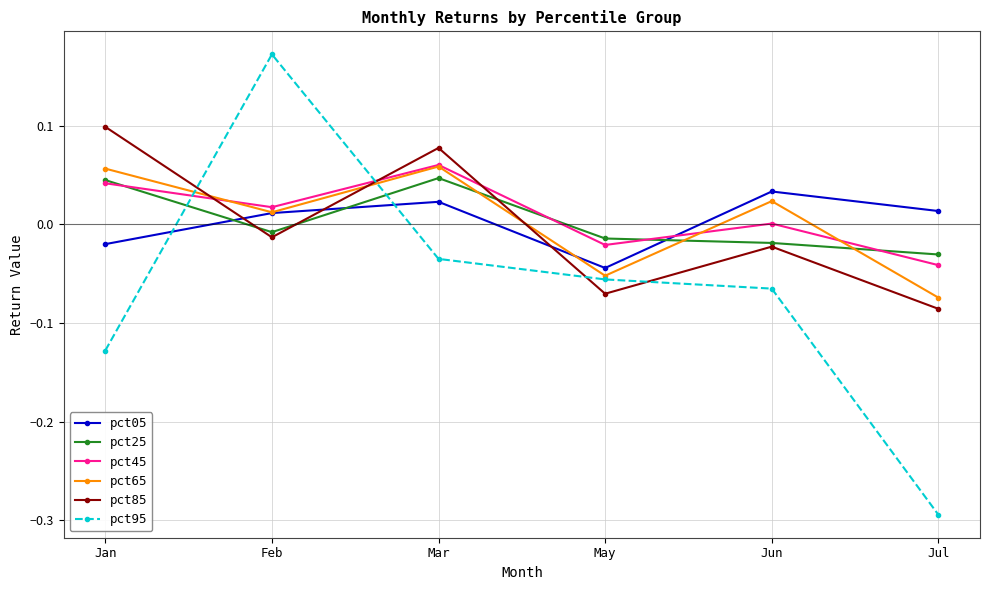

Which category has the lowest value in the pct85 series?

Jul